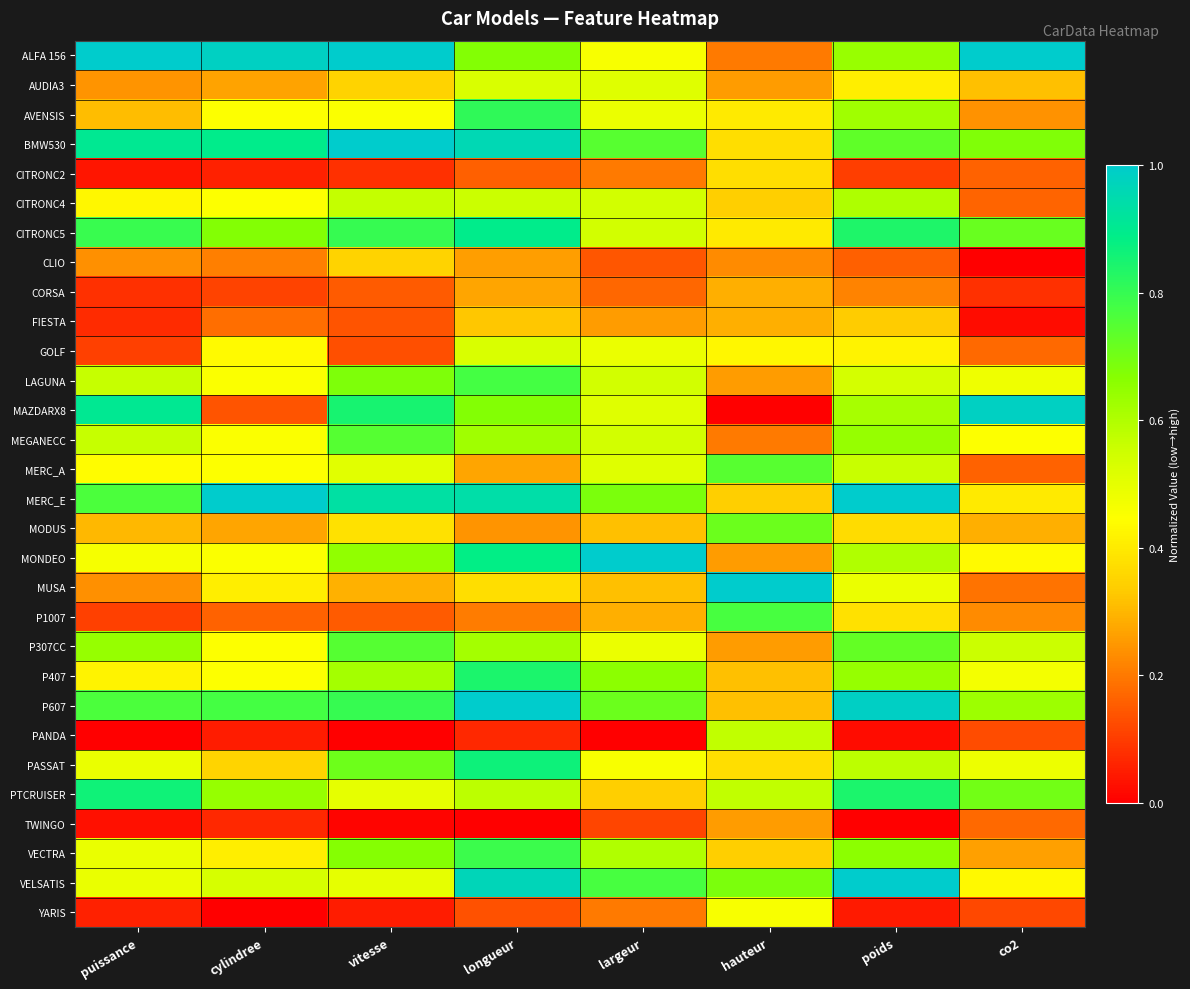

Rank the series by their maximum value, from lowest to highest.

TWINGO, CORSA, FIESTA, CLIO, CITRONC2, YARIS, AUDIA3, GOLF, PANDA, CITRONC4, MODUS, MERC_A, MEGANECC, P307CC, P1007, LAGUNA, VECTRA, AVENSIS, P407, PTCRUISER, PASSAT, CITRONC5, MAZDARX8, MONDEO, MUSA, BMW530, P607, ALFA 156, VELSATIS, MERC_E